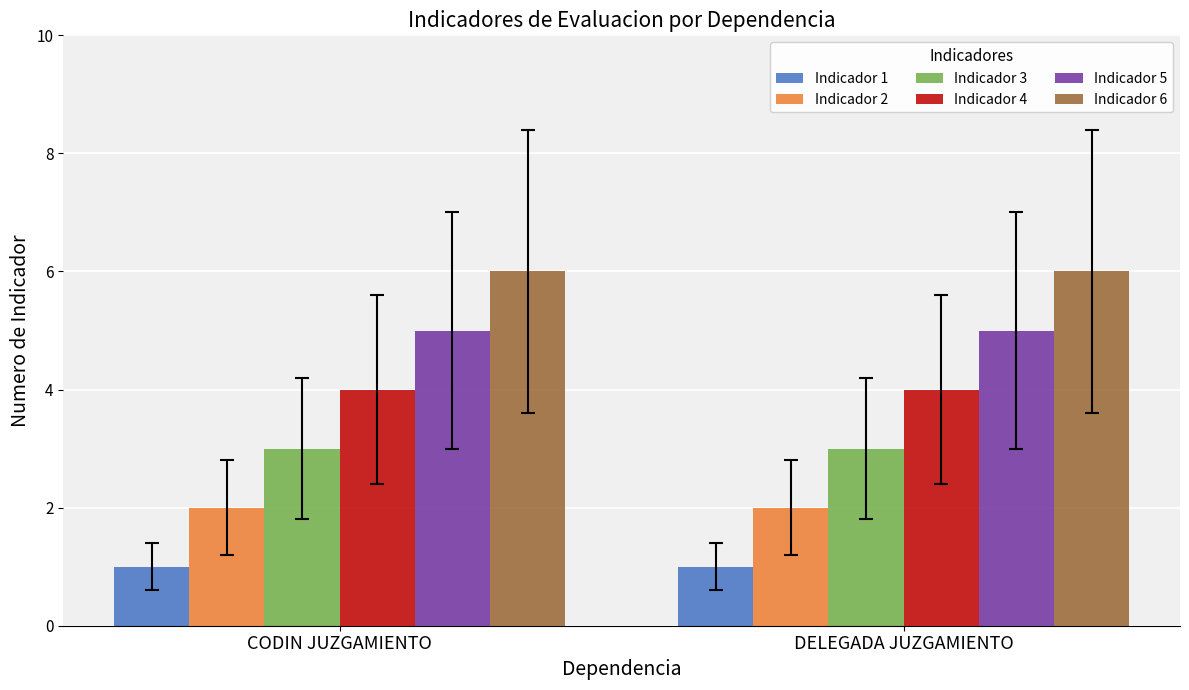

How many bars are there in each group?

6